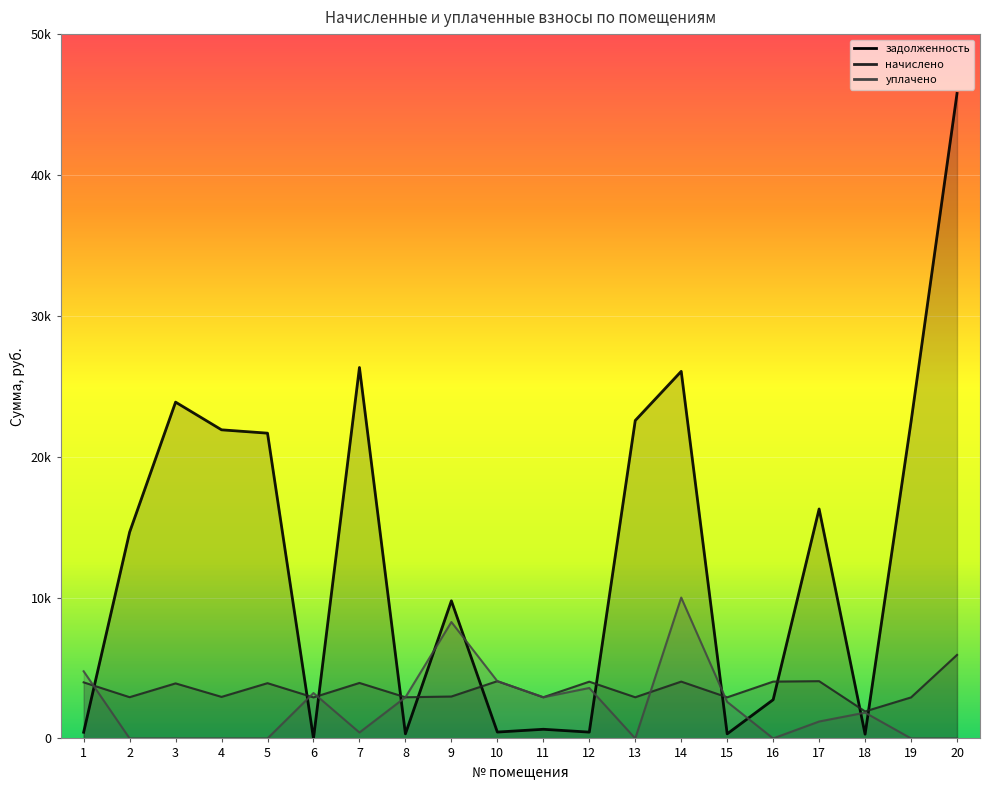

How many times do задолженность and начислено cross each other?

11